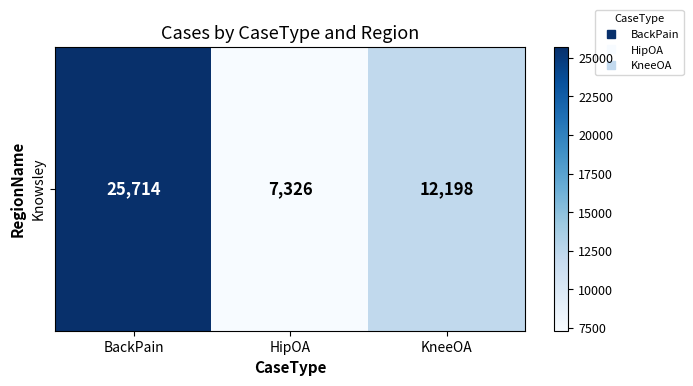

What is the change in value from BackPain to HipOA?

-18388